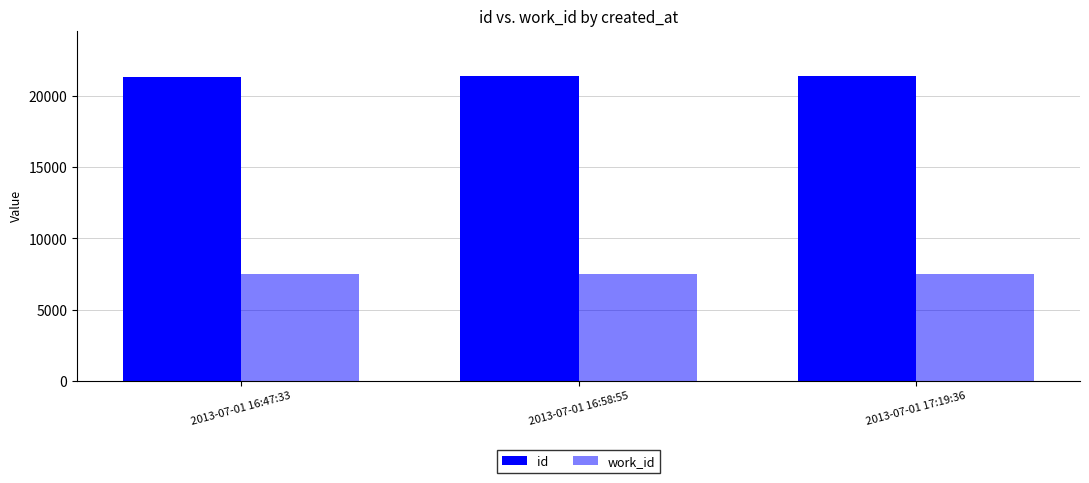

Which series has the largest total across all categories?

id